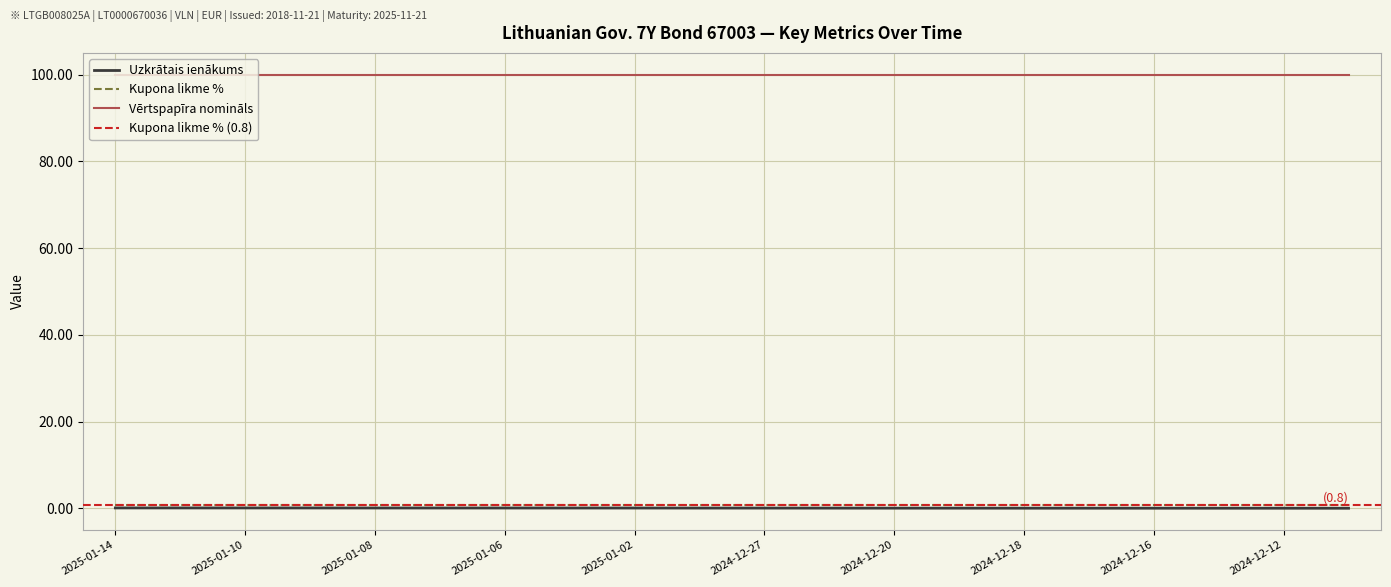

List the series in order of their peak value, lowest first.

Uzkrātais ienākums, Kupona likme %, Vērtspapīra nomināls